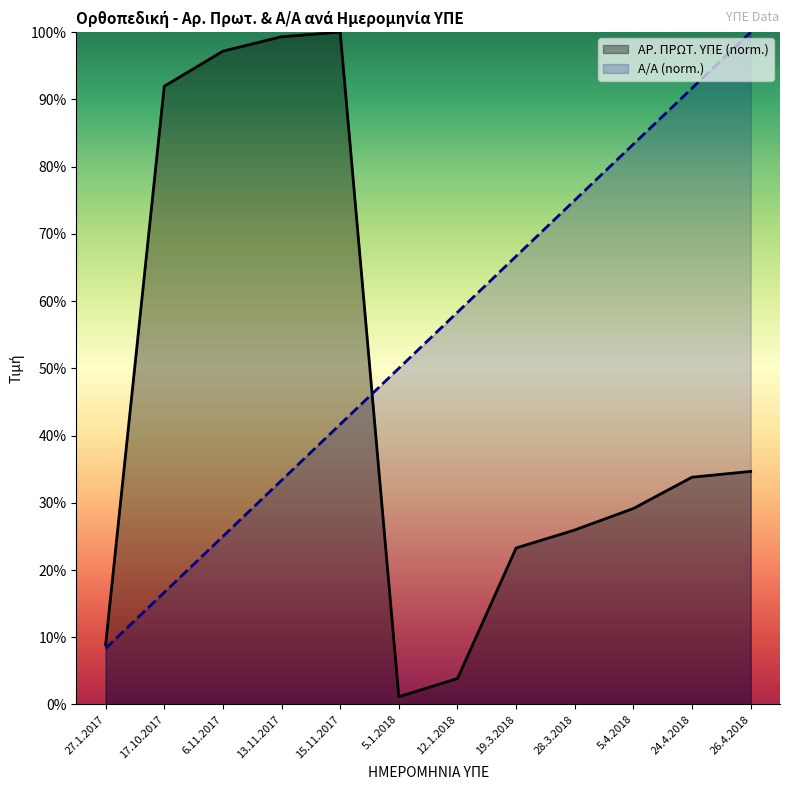

Reading left to right, list all the values displayed in this chart.

Α/Α: 27.1.2017=0.1	17.10.2017=0.2	6.11.2017=0.2	13.11.2017=0.3	15.11.2017=0.4	5.1.2018=0.5	12.1.2018=0.6	19.3.2018=0.7	28.3.2018=0.8	5.4.2018=0.8	24.4.2018=0.9	26.4.2018=1.0
ΑΡ. ΠΡΩΤ. ΥΠΕ: 27.1.2017=0.1	17.10.2017=0.9	6.11.2017=1.0	13.11.2017=1.0	15.11.2017=1.0	5.1.2018=0.0	12.1.2018=0.0	19.3.2018=0.2	28.3.2018=0.3	5.4.2018=0.3	24.4.2018=0.3	26.4.2018=0.3